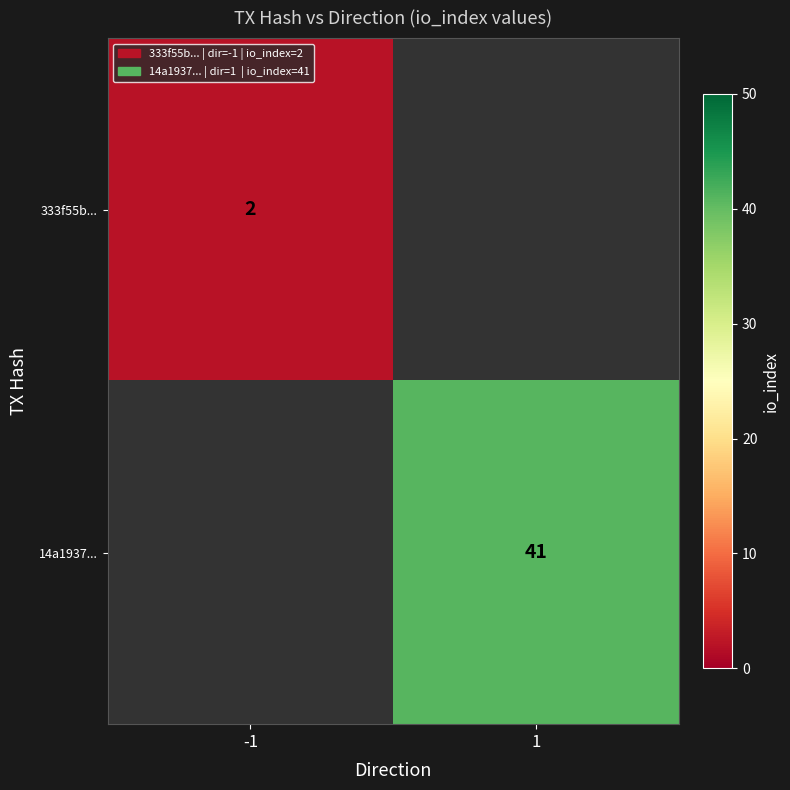

Is it true that 14a1937... equals 41 at 1?

True